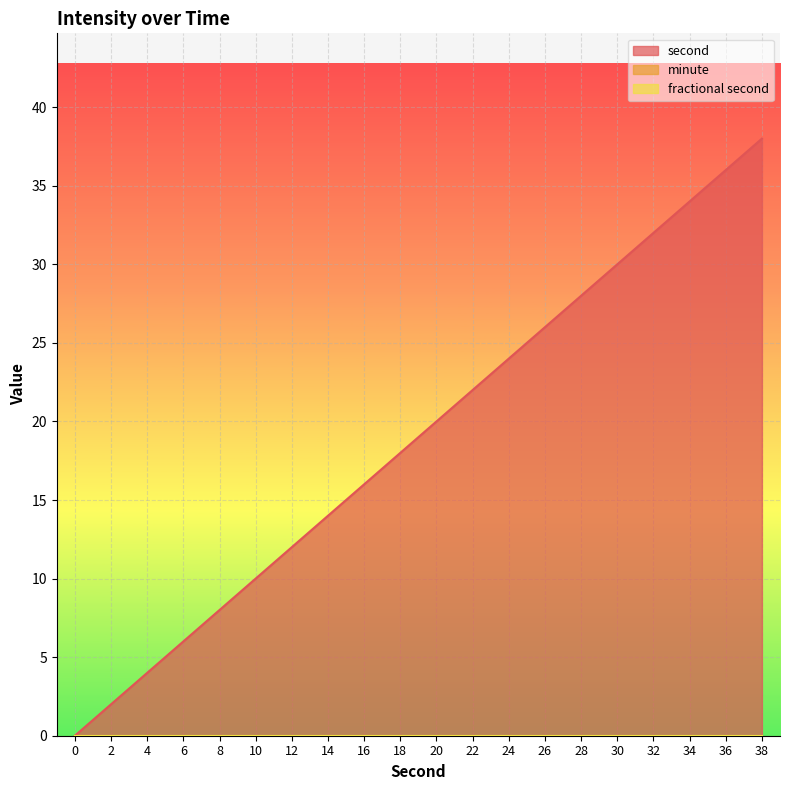

Reading left to right, list all the values displayed in this chart.

second: 0=0	2=2	4=4	6=6	8=8	10=10	12=12	14=14	16=16	18=18	20=20	22=22	24=24	26=26	28=28	30=30	32=32	34=34	36=36	38=38
minute: 0=0	2=0	4=0	6=0	8=0	10=0	12=0	14=0	16=0	18=0	20=0	22=0	24=0	26=0	28=0	30=0	32=0	34=0	36=0	38=0
fractional second: 0=0	2=0	4=0	6=0	8=0	10=0	12=0	14=0	16=0	18=0	20=0	22=0	24=0	26=0	28=0	30=0	32=0	34=0	36=0	38=0